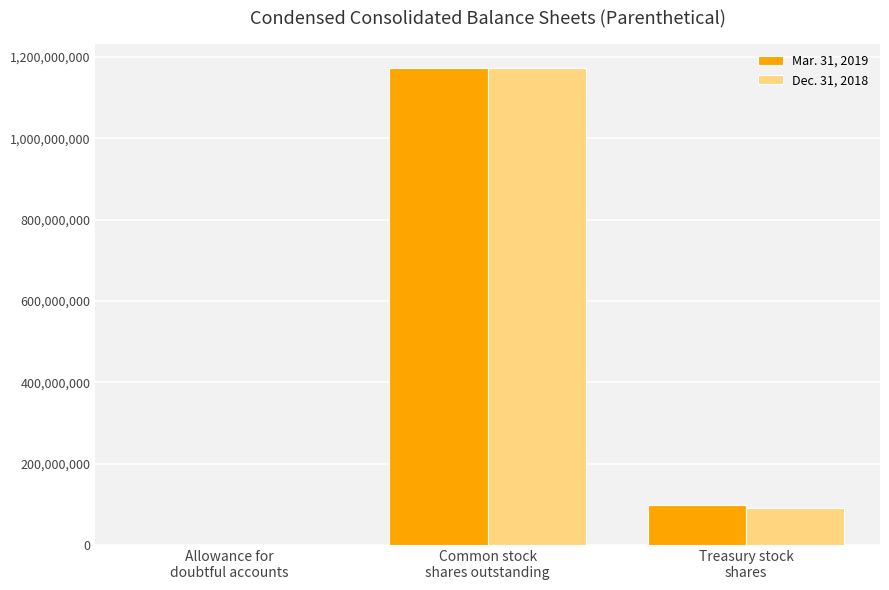

What value does the Dec. 31, 2018 series have at Treasury stock
shares, to the nearest 10?

91000000